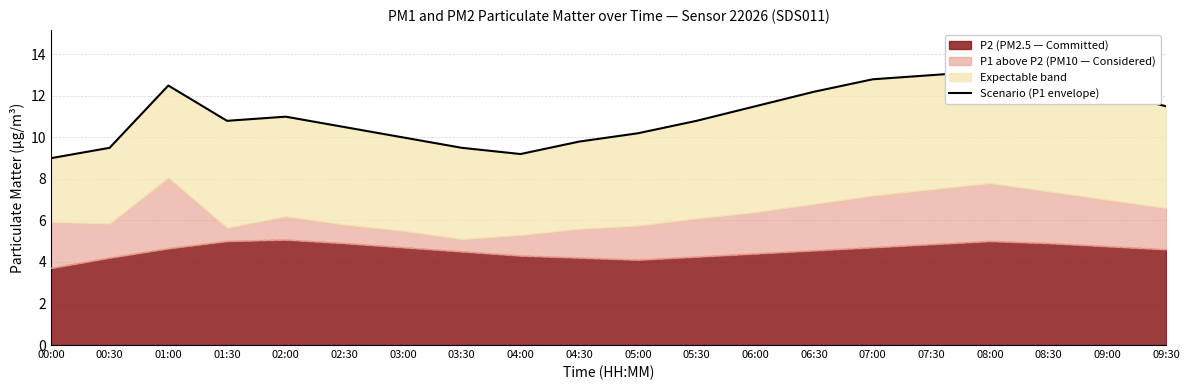

What is the label of the 14th point from the left?

06:30